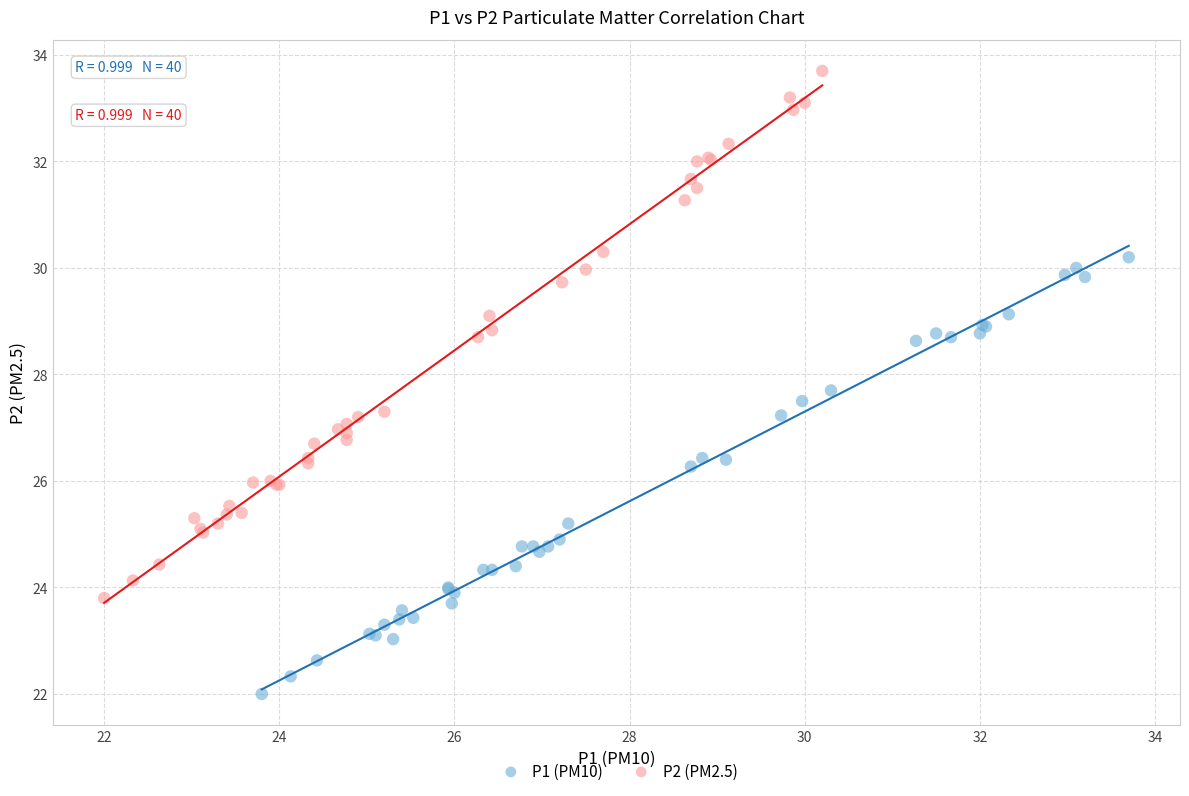

Which series contains the highest Y value?

P2 (PM2.5)